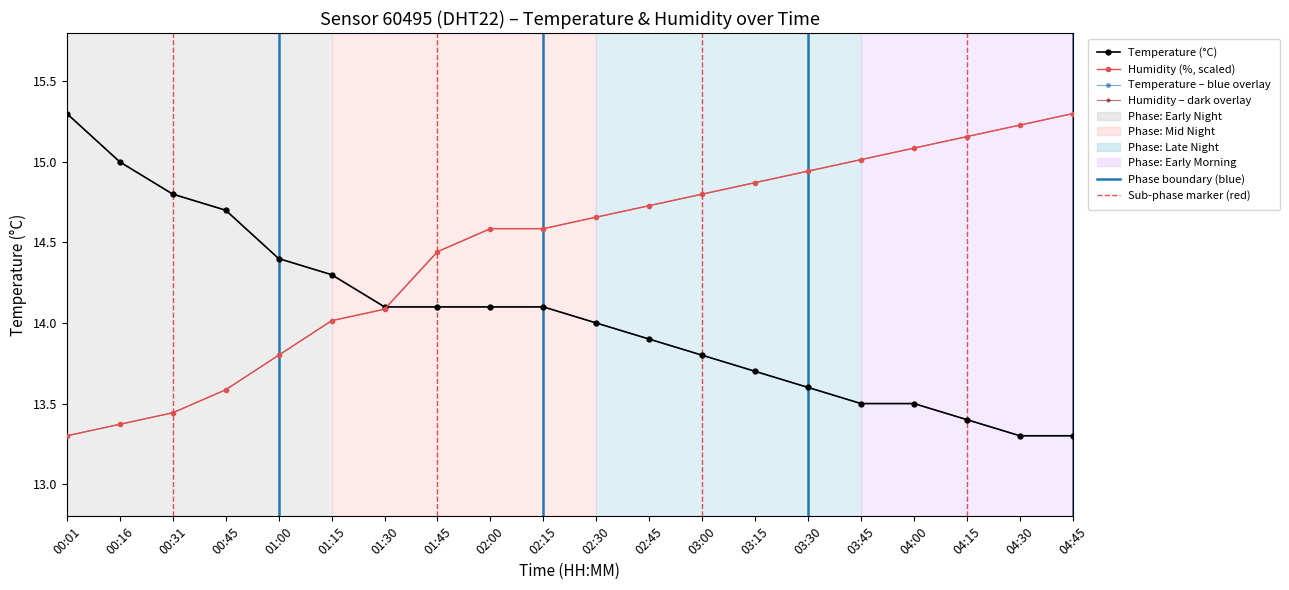

At which category does the chart reach its peak across all series?

00:01